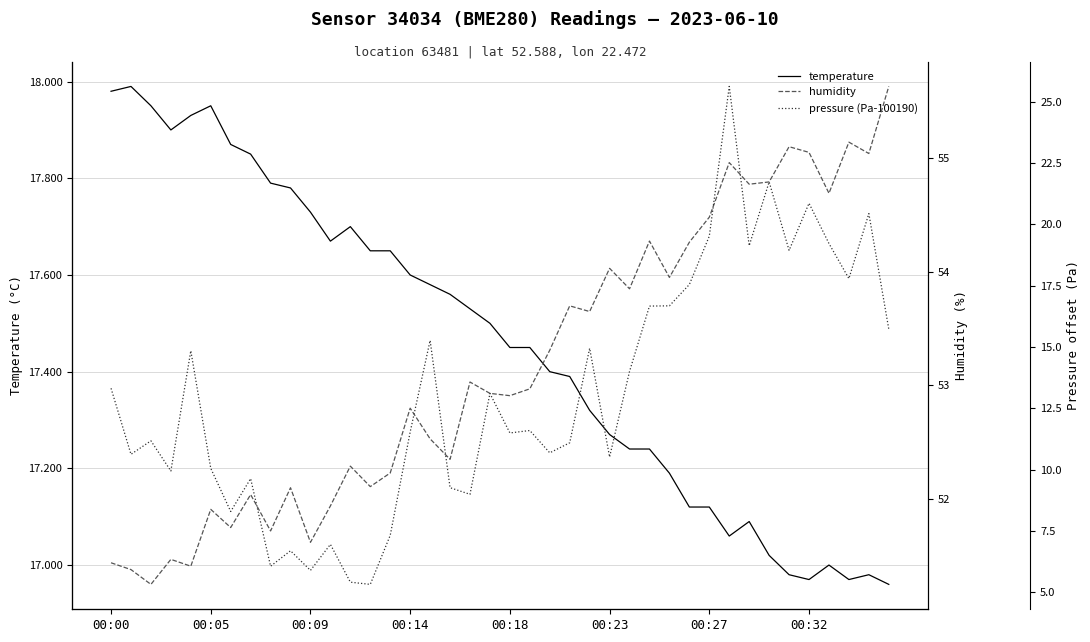

How many values in the temperature series are below 17?

5